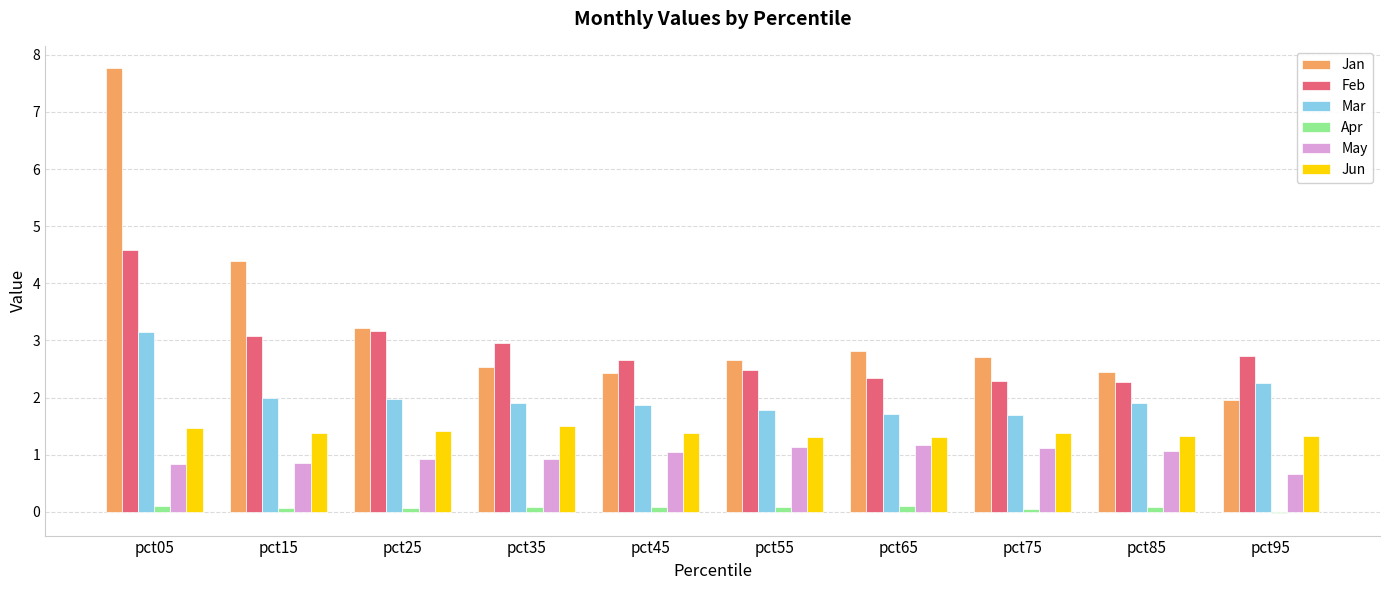

What is the total value across all series at pct25?

10.8